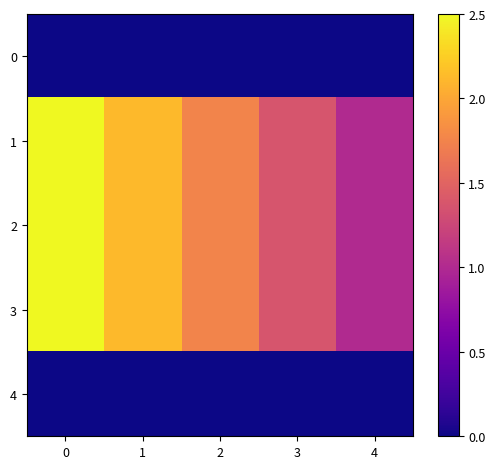

List the series in order of their peak value, lowest first.

0, 4, 1, 2, 3